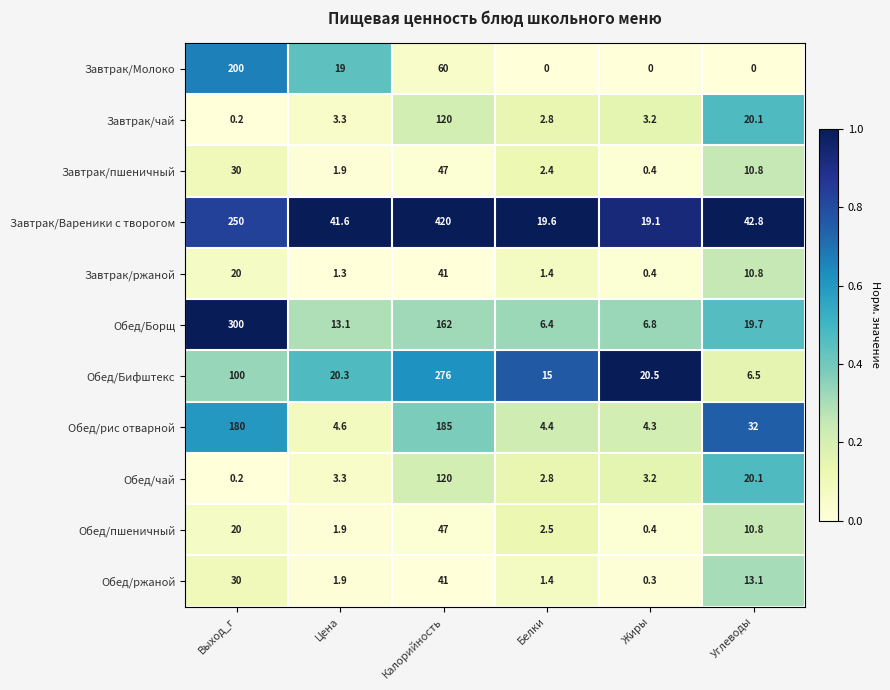

At which category is the sum across all series the highest?

Калорийность